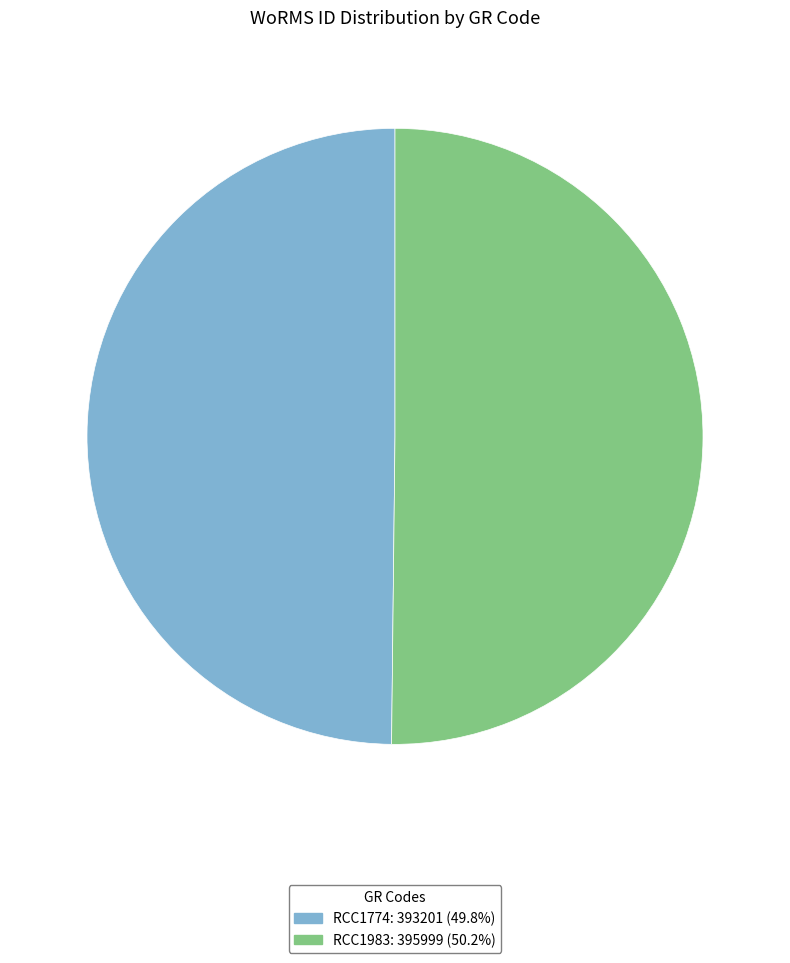

The RCC1774 slice represents 50% of the pie. True or false?

True